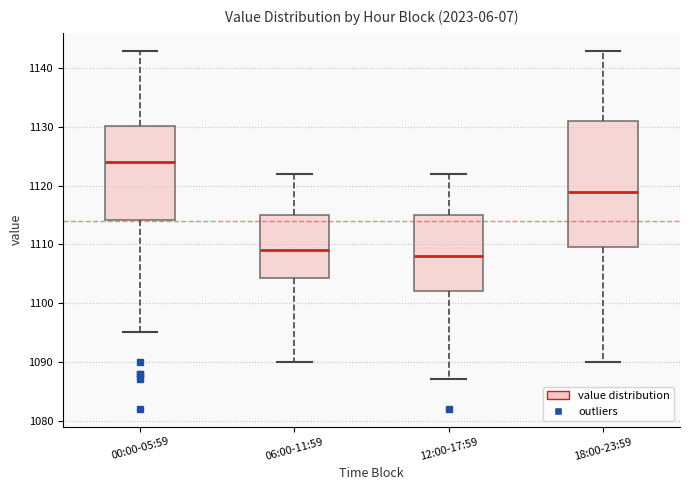

Reading left to right, transcribe this box plot: for each box, give where its median line is, the range the box spans, and where its two whiskers end, as read against the y-axis. The values are not printed on the chart, so give them approximately, as read against the axis.

00:00-05:59: median 1124, box 1114 to 1130, whiskers 1095 to 1143
06:00-11:59: median 1109, box 1104 to 1115, whiskers 1090 to 1122
12:00-17:59: median 1108, box 1102 to 1115, whiskers 1087 to 1122
18:00-23:59: median 1119, box 1110 to 1131, whiskers 1090 to 1143